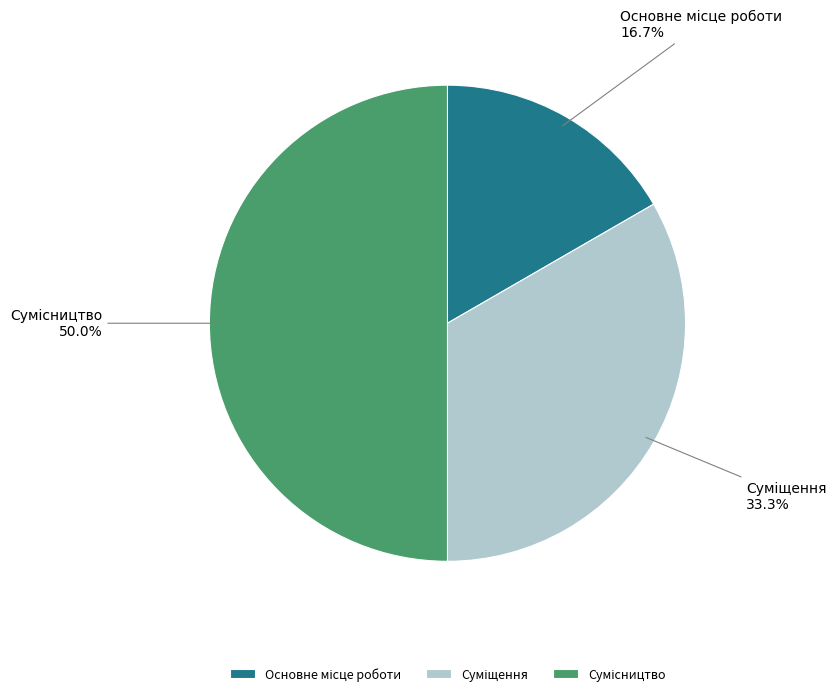

Does any single category account for the majority?

No